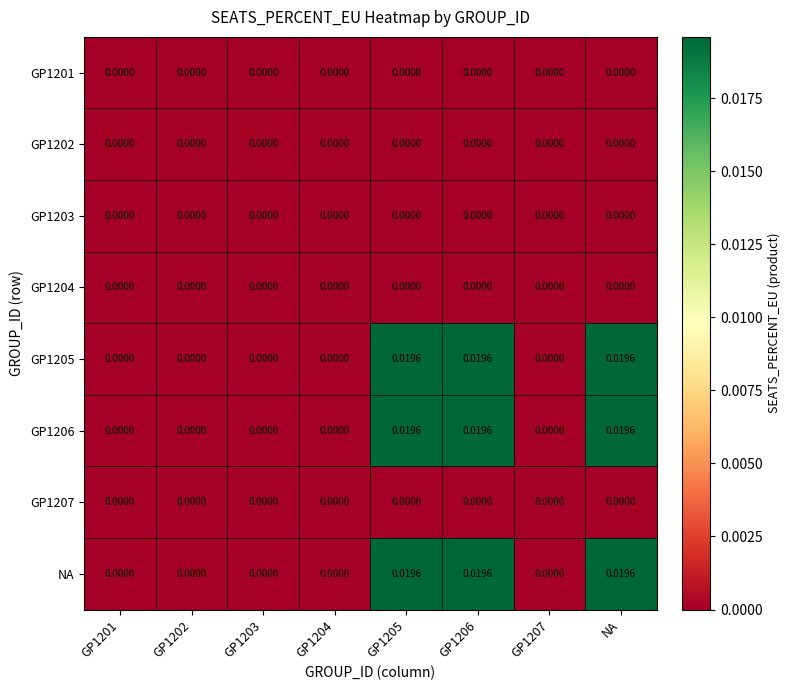

Is the value of GP1206 at GP1206 greater than the value of GP1201 at GP1203?

Yes